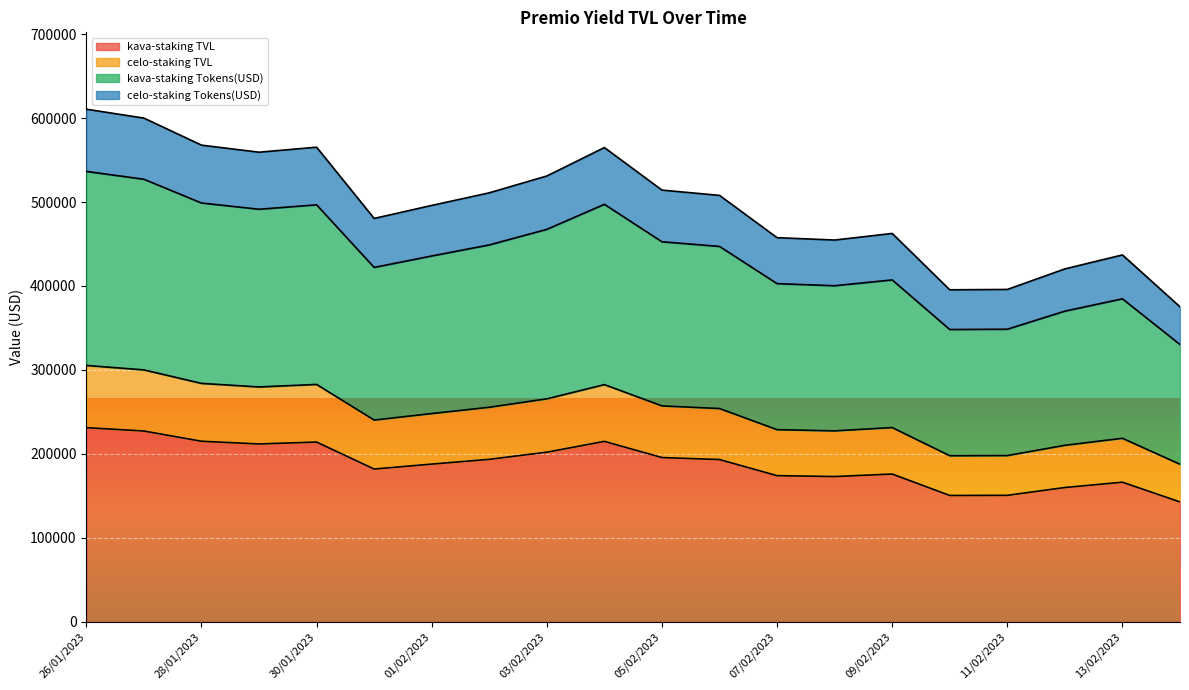

At which category is the sum across all series the highest?

26/01/2023